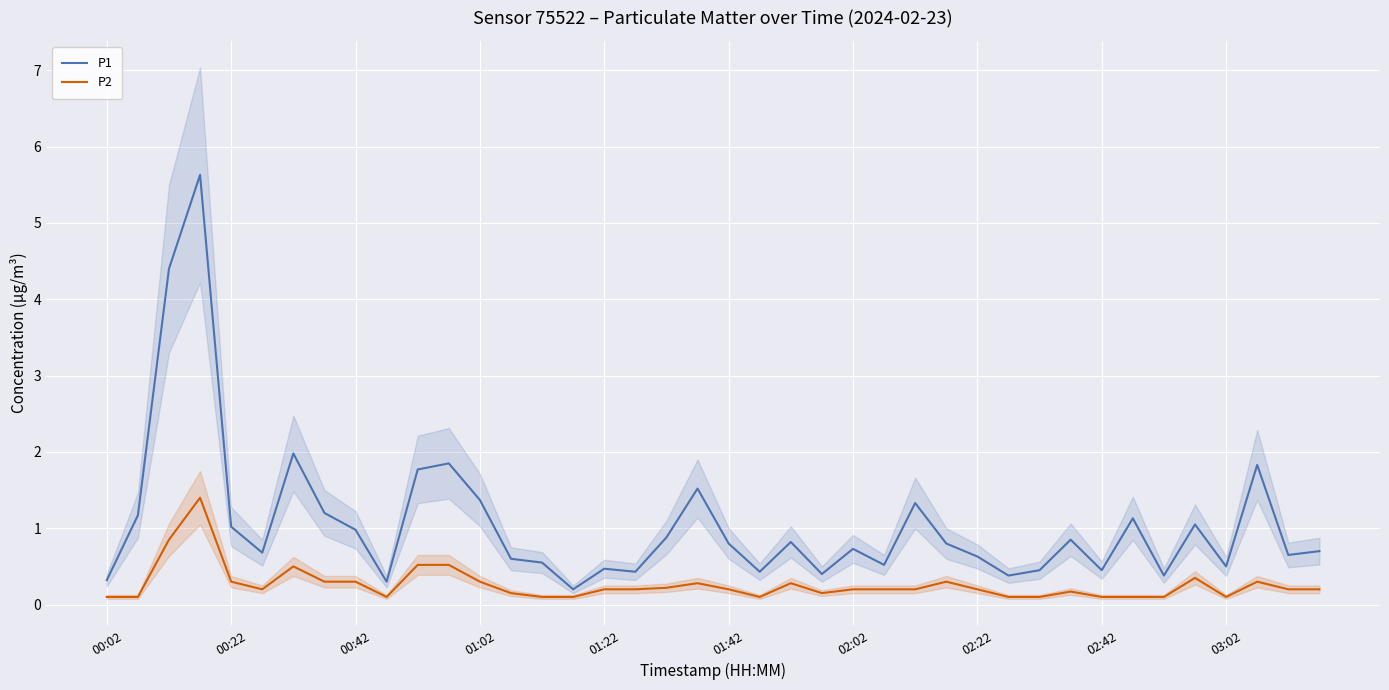

What is the minimum value for P2?

0.1